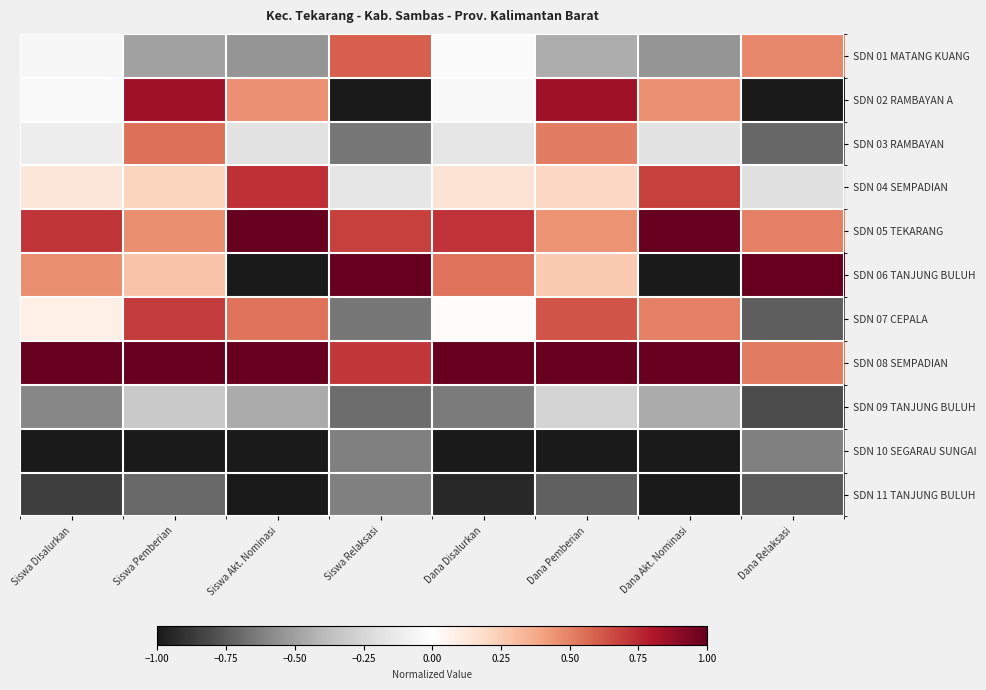

At which category is the sum across all series the highest?

Siswa Pemberian